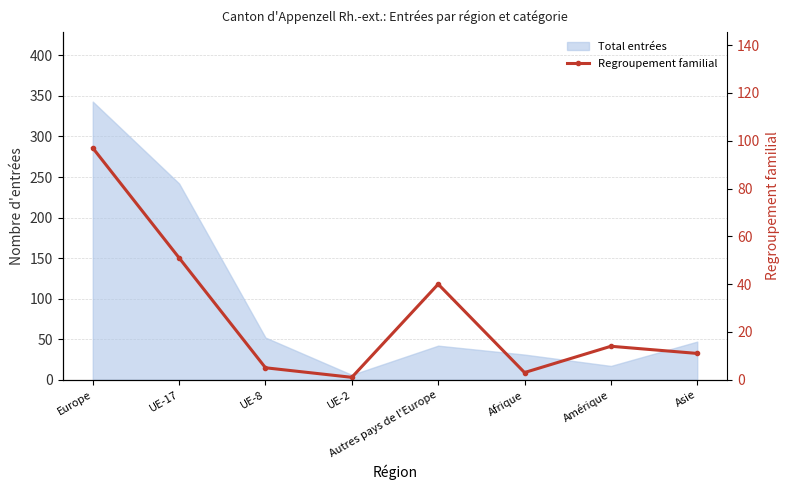

What position from the left is Asie?

8